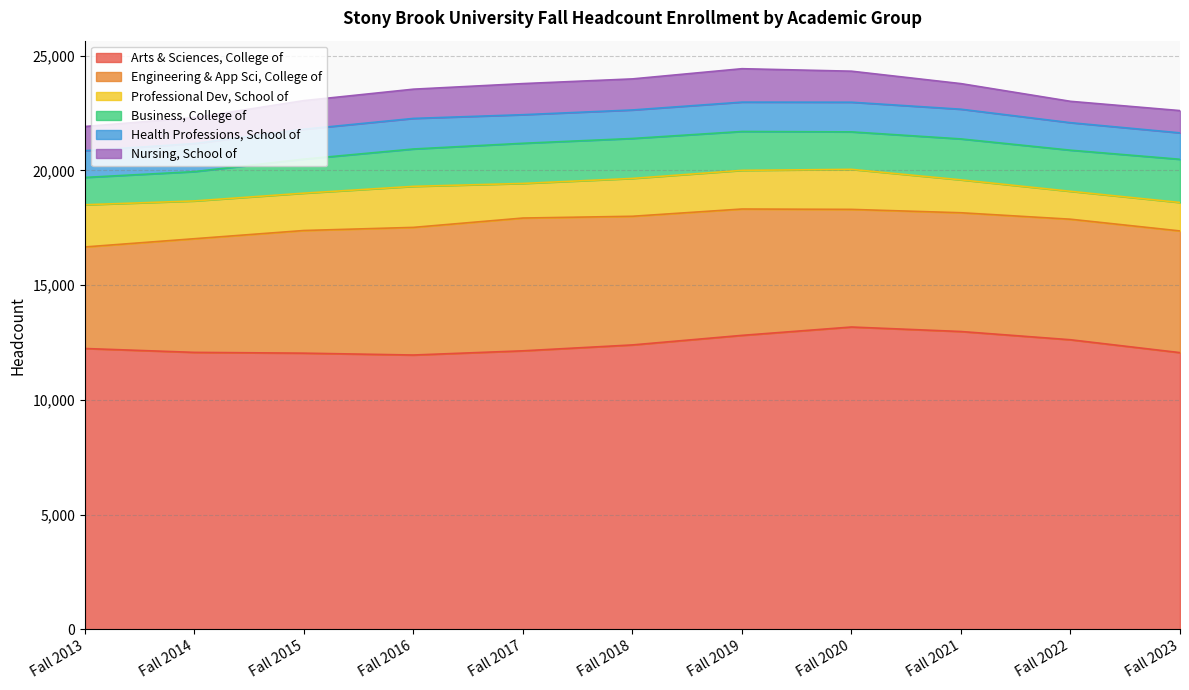

True or false: Arts & Sciences, College of and Engineering & App Sci, College of cross at least once.

False